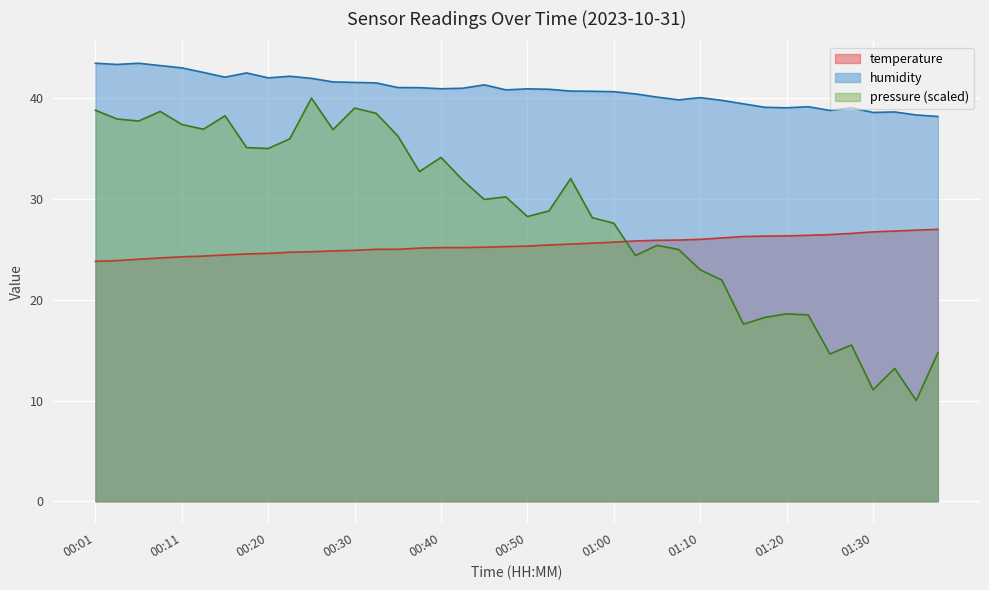

Which series has the largest total across all categories?

humidity